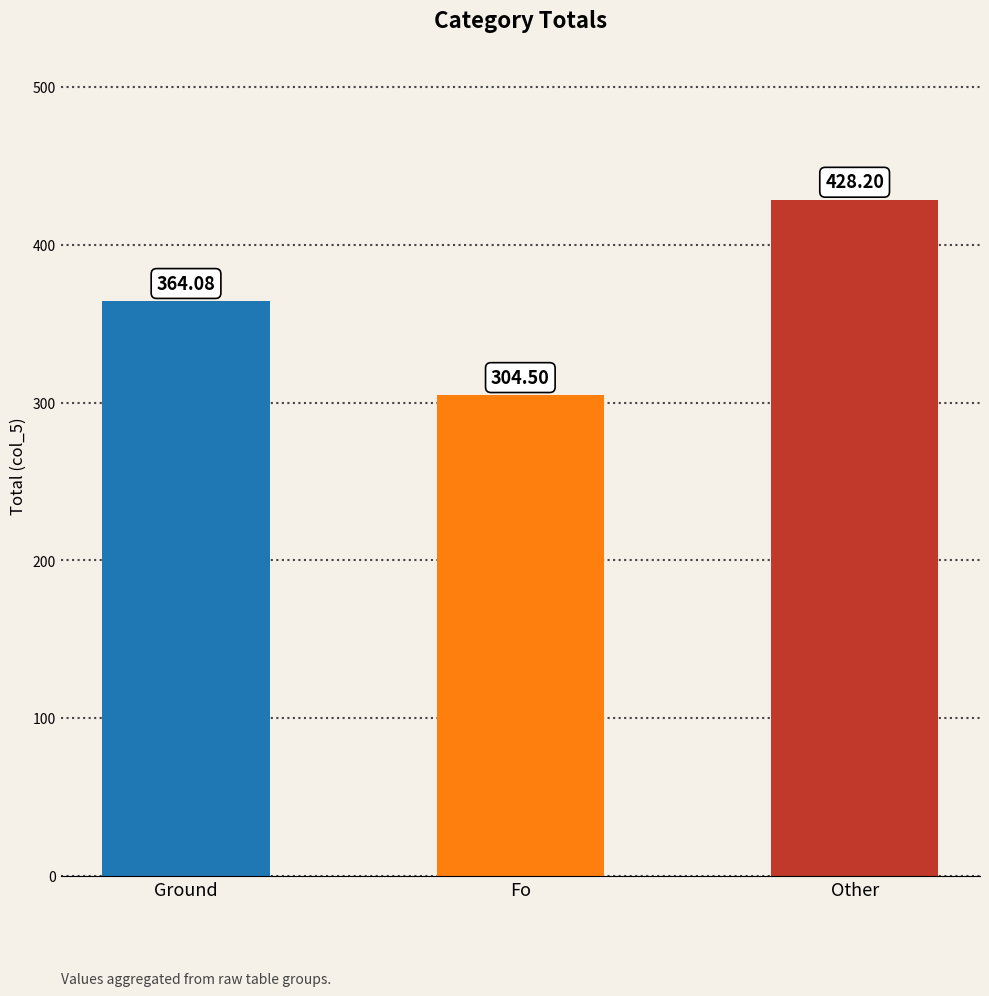

The value at Other is 428.2. True or false?

True